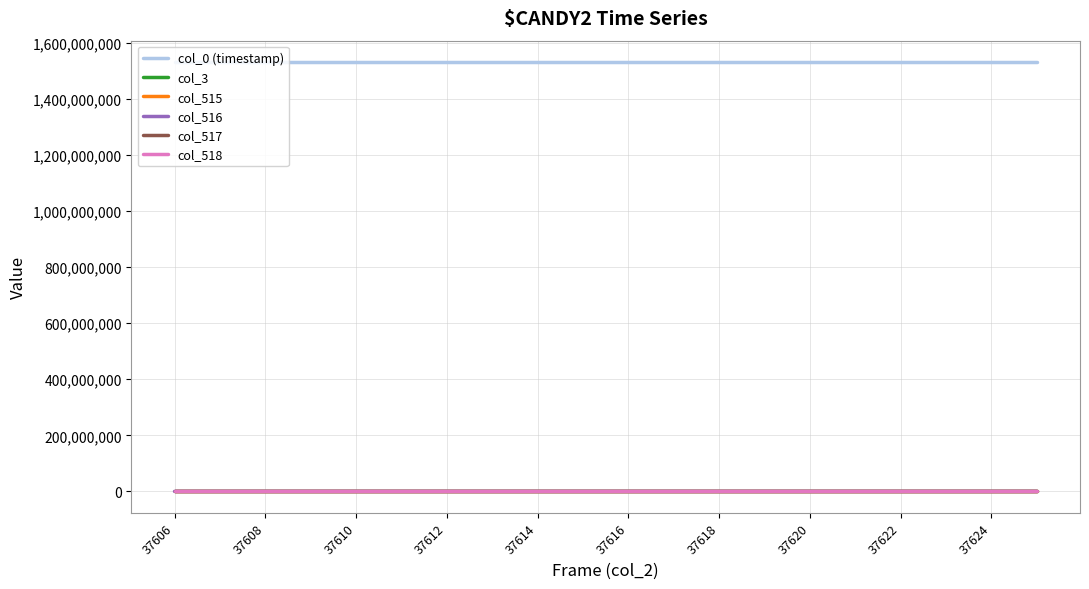

True or false: col_516 and col_0 (timestamp) intersect in this chart.

False